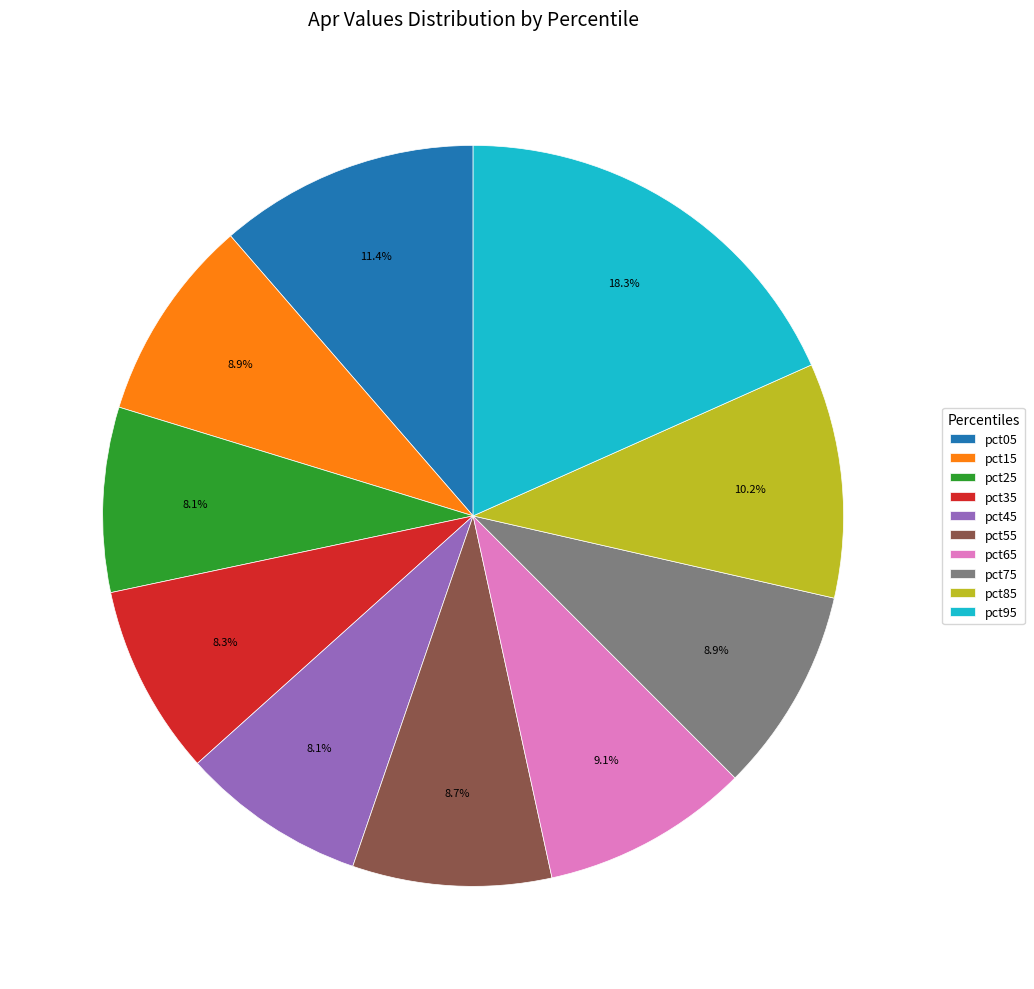

To the nearest percent, what is the average slice percentage?

10%